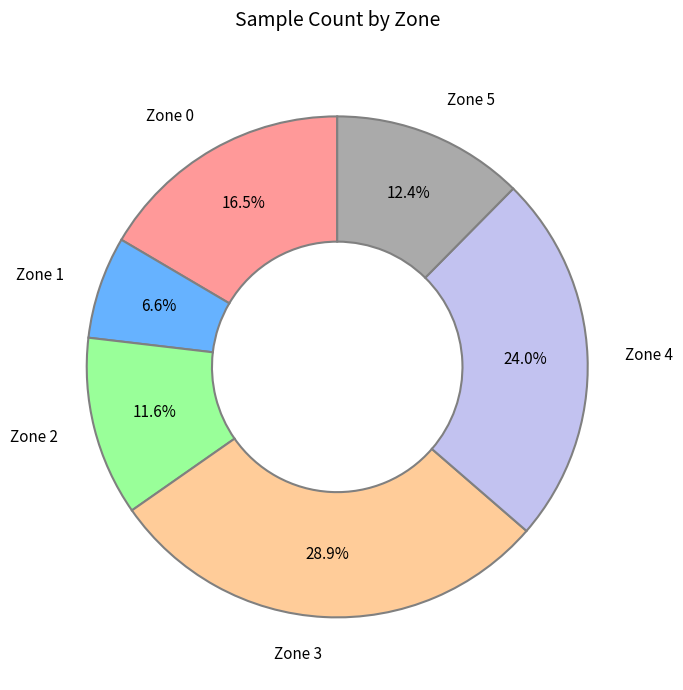

Does any single category account for the majority?

No